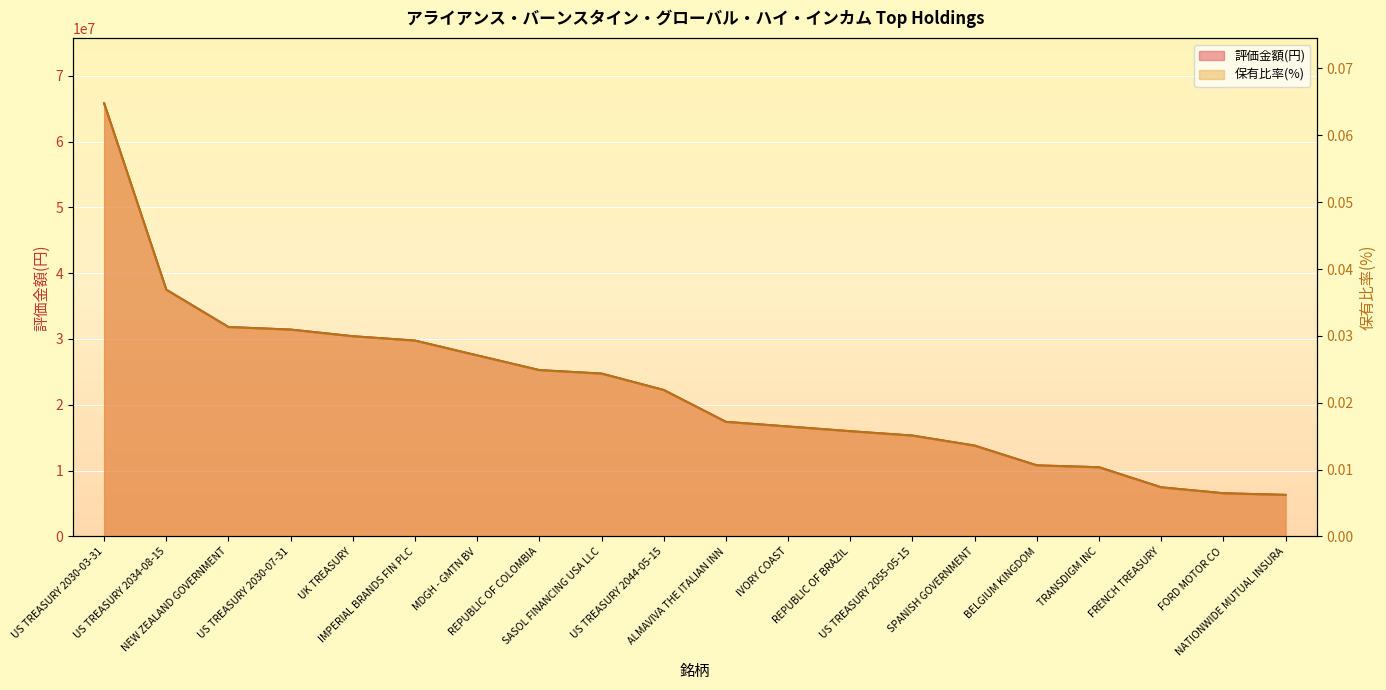

Reading left to right, list all the values displayed in this chart.

評価金額(円): 65811252.0	37485949.0	31817857.0	31427296.0	30419556.0	29756589.0	27506215.0	25270240.0	24741328.0	22249541.0	17408320.0	16702250.0	15989157.0	15323916.0	13799563.0	10797008.0	10511582.0	7462095.0	6560789.0	6309497.0
保有比率(%): 0.1	0.0	0.0	0.0	0.0	0.0	0.0	0.0	0.0	0.0	0.0	0.0	0.0	0.0	0.0	0.0	0.0	0.0	0.0	0.0